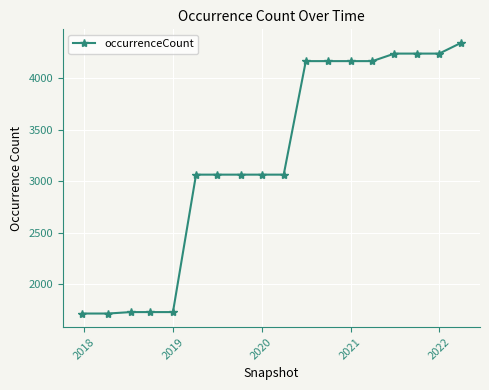

What is the average value?

3204